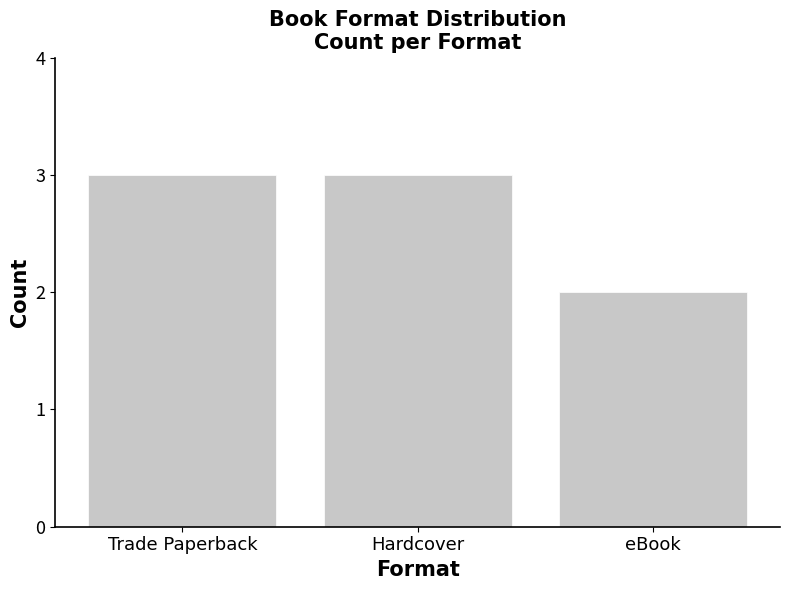

What is the sum of the values at eBook and Trade Paperback?

5